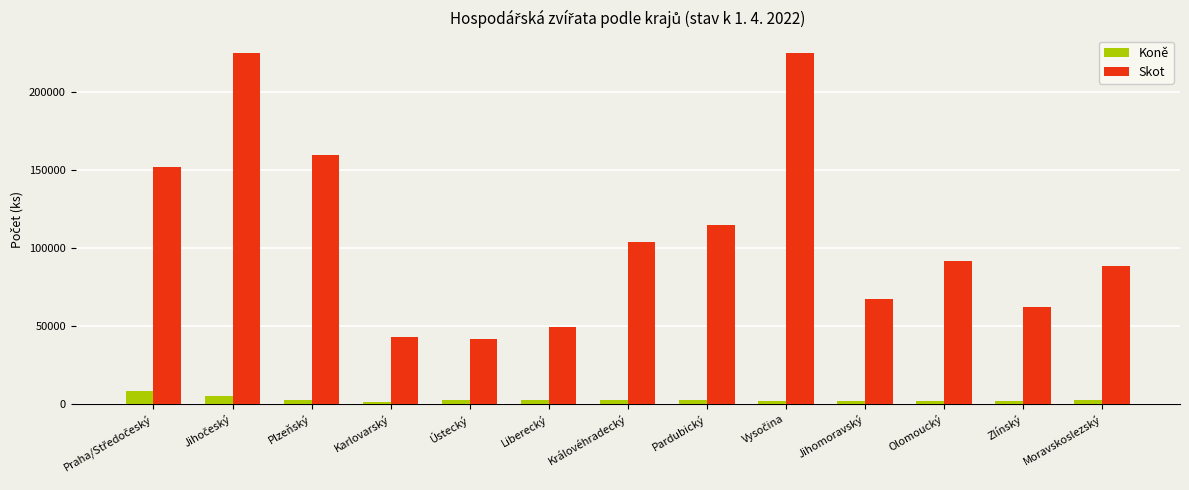

How many values in the Koně series are below 2264?

6